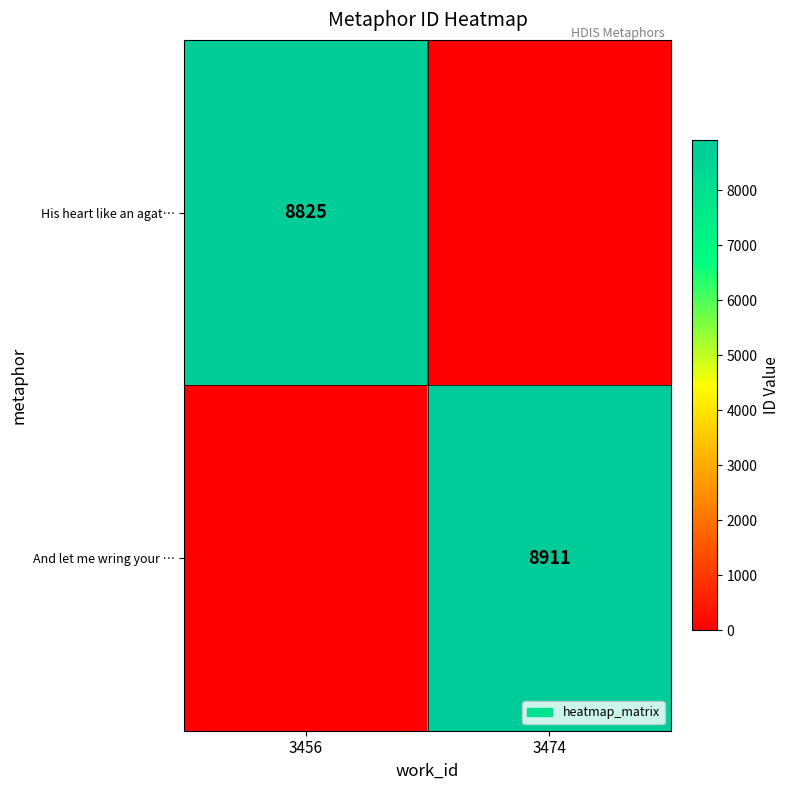

Is it true that His heart like an agat… equals 8825 at 3456?

True